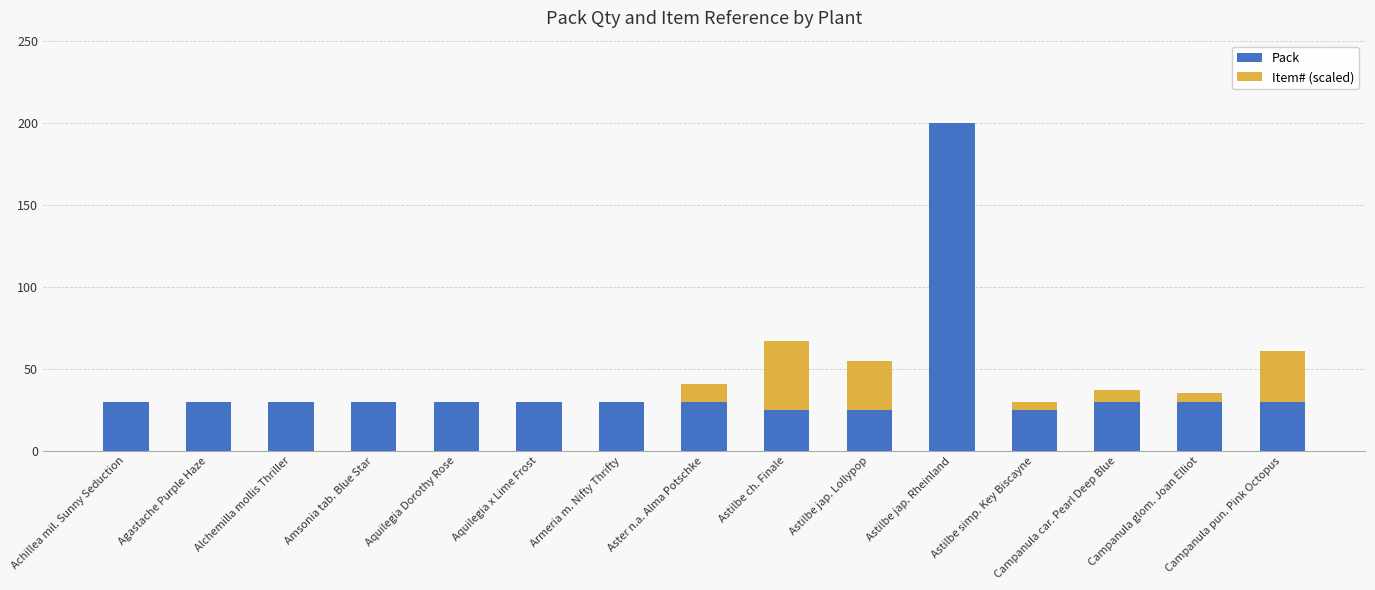

Does the chart contain any negative values?

No